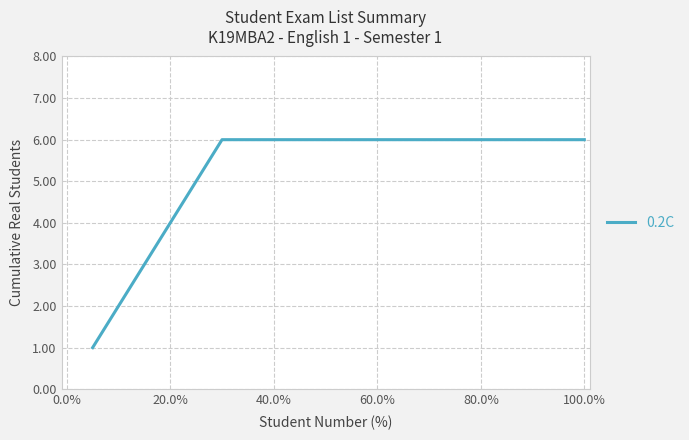

What is the maximum value shown in the chart?

6